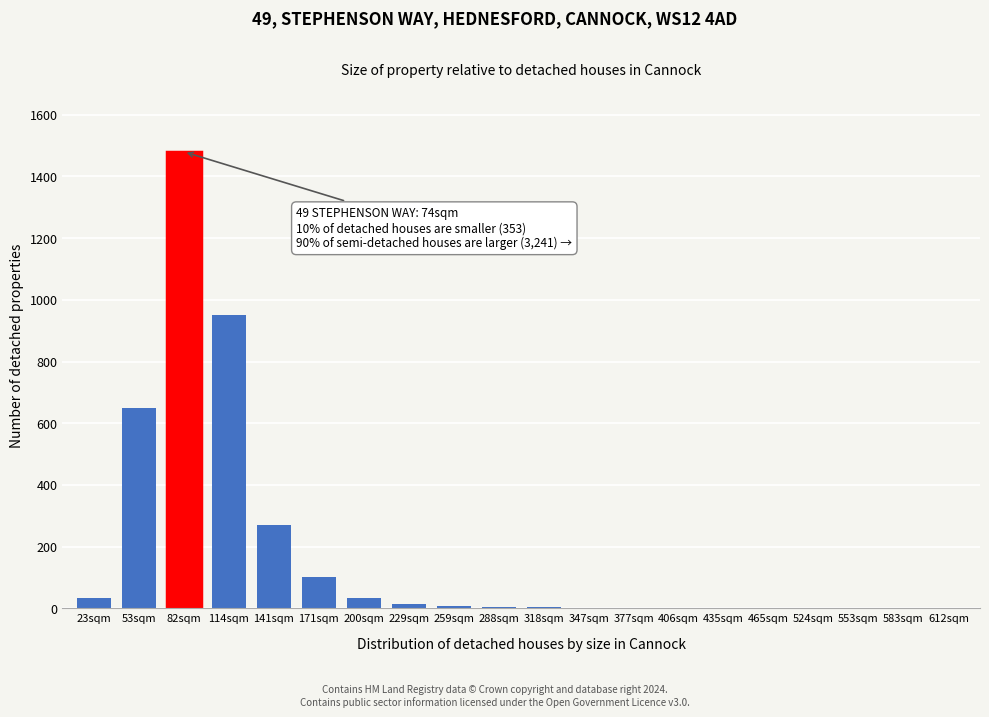

What value does the data have at 171sqm?

100